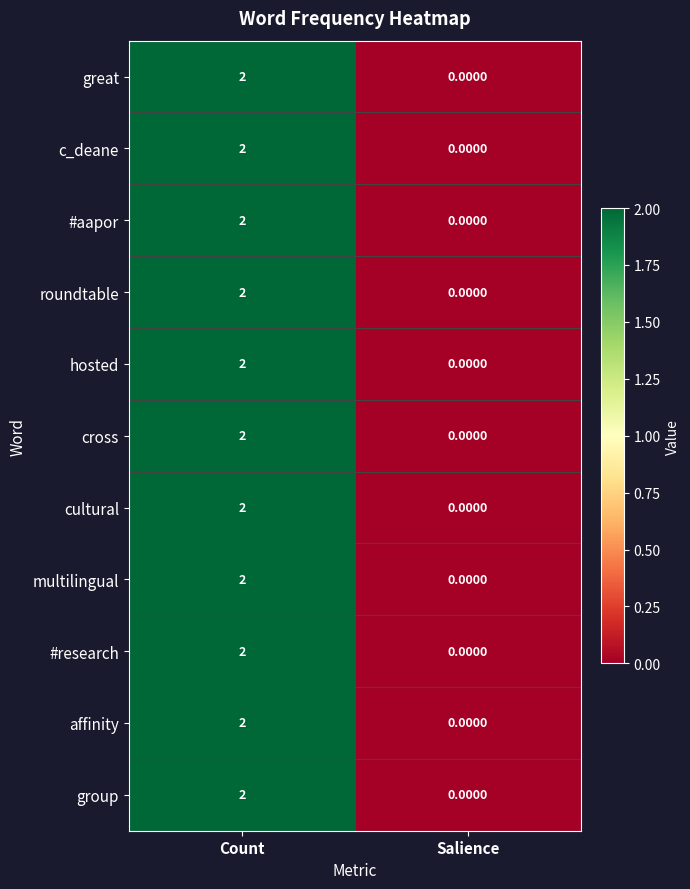

At which category is the sum across all series the highest?

Count